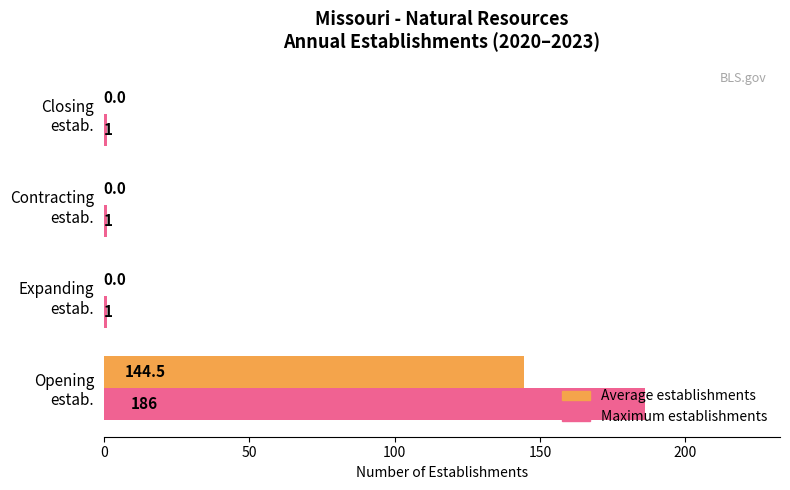

Which series has the largest total across all categories?

Maximum establishments